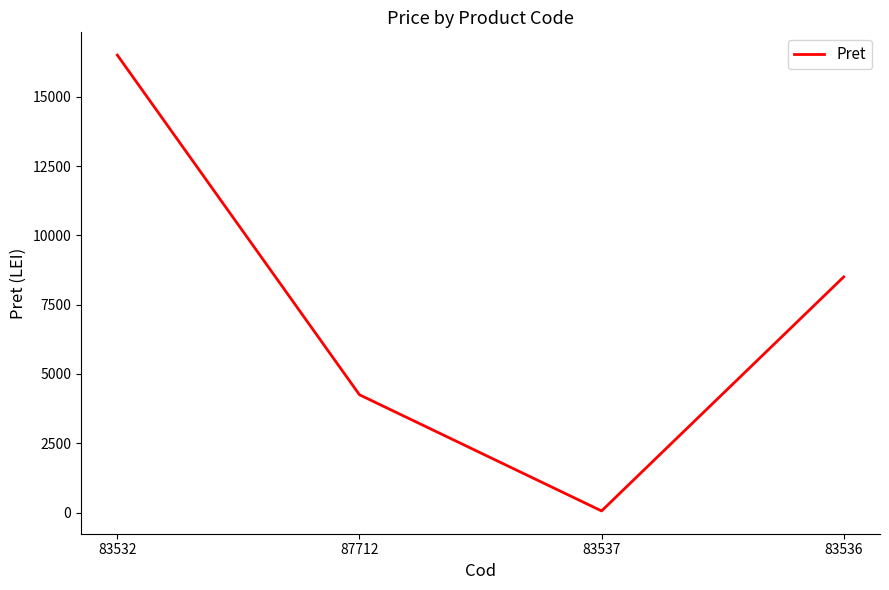

Rank the categories by value from lowest to highest.

83537, 87712, 83536, 83532